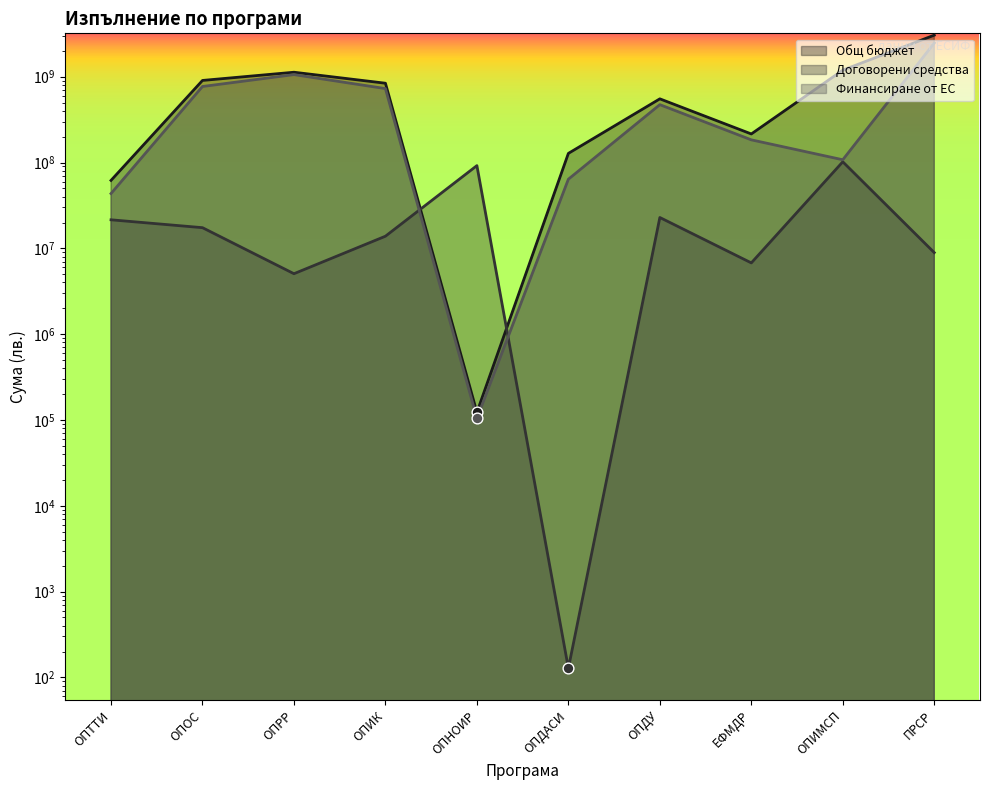

Is the value of Договорени средства at ОПИК greater than the value of Финансиране от ЕС at ОПИК?

No